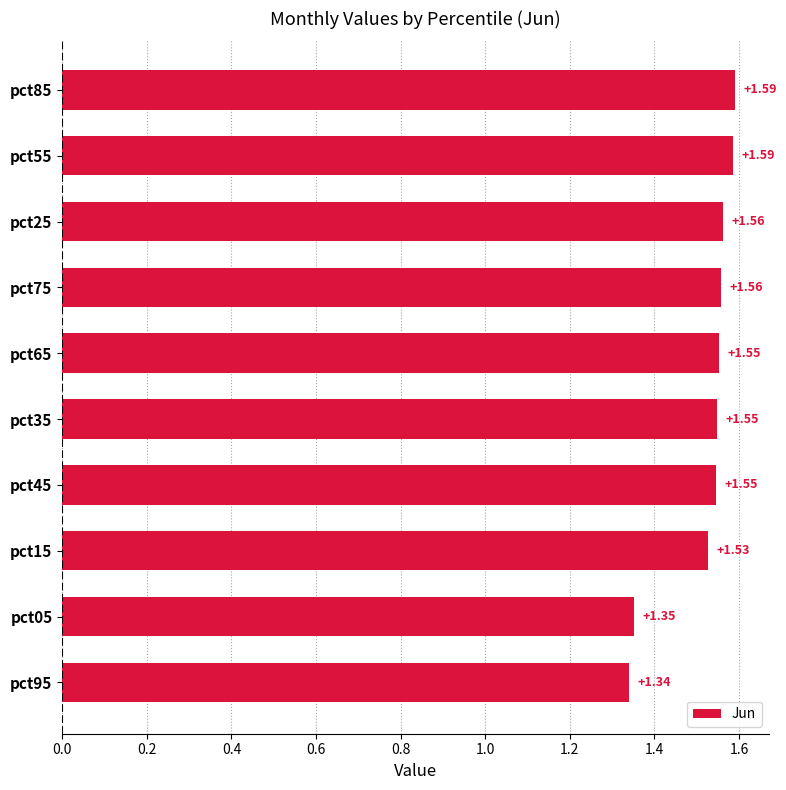

What is the sum of all values?

15.2